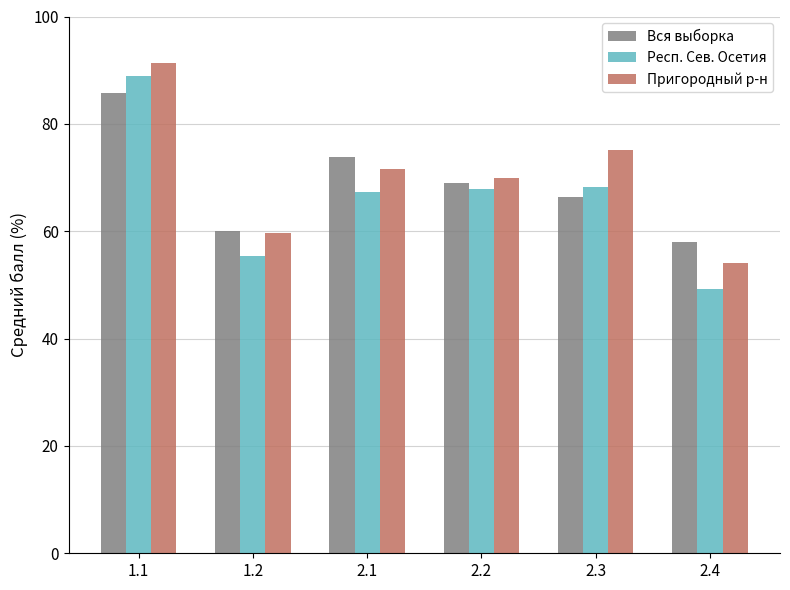

Which series has the widest spread of values?

Респ. Сев. Осетия